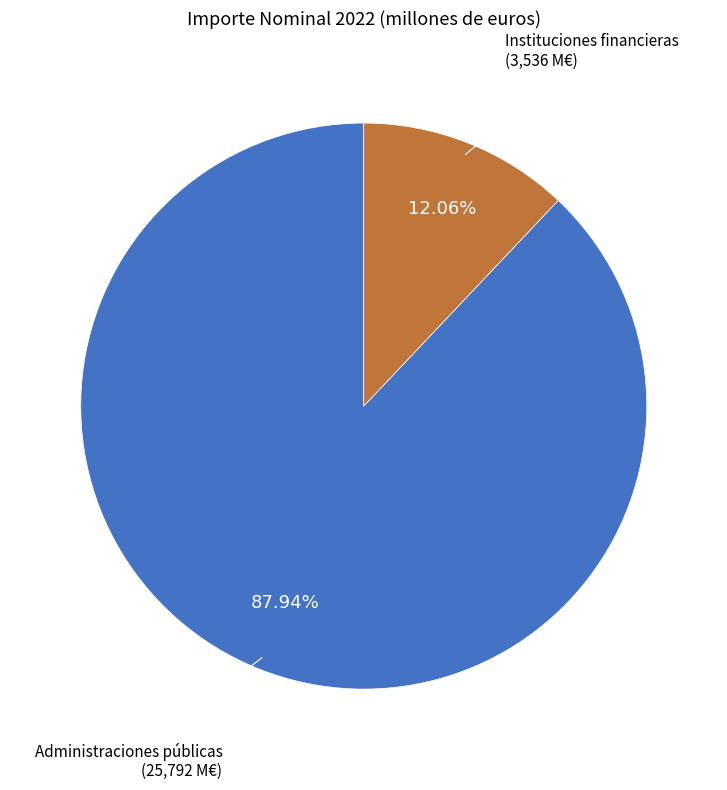

Does any single category account for the majority?

Yes